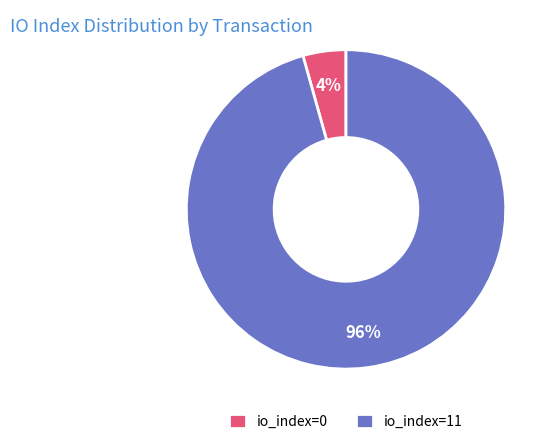

True or false: io_index=11 accounts for 85% of the total.

False